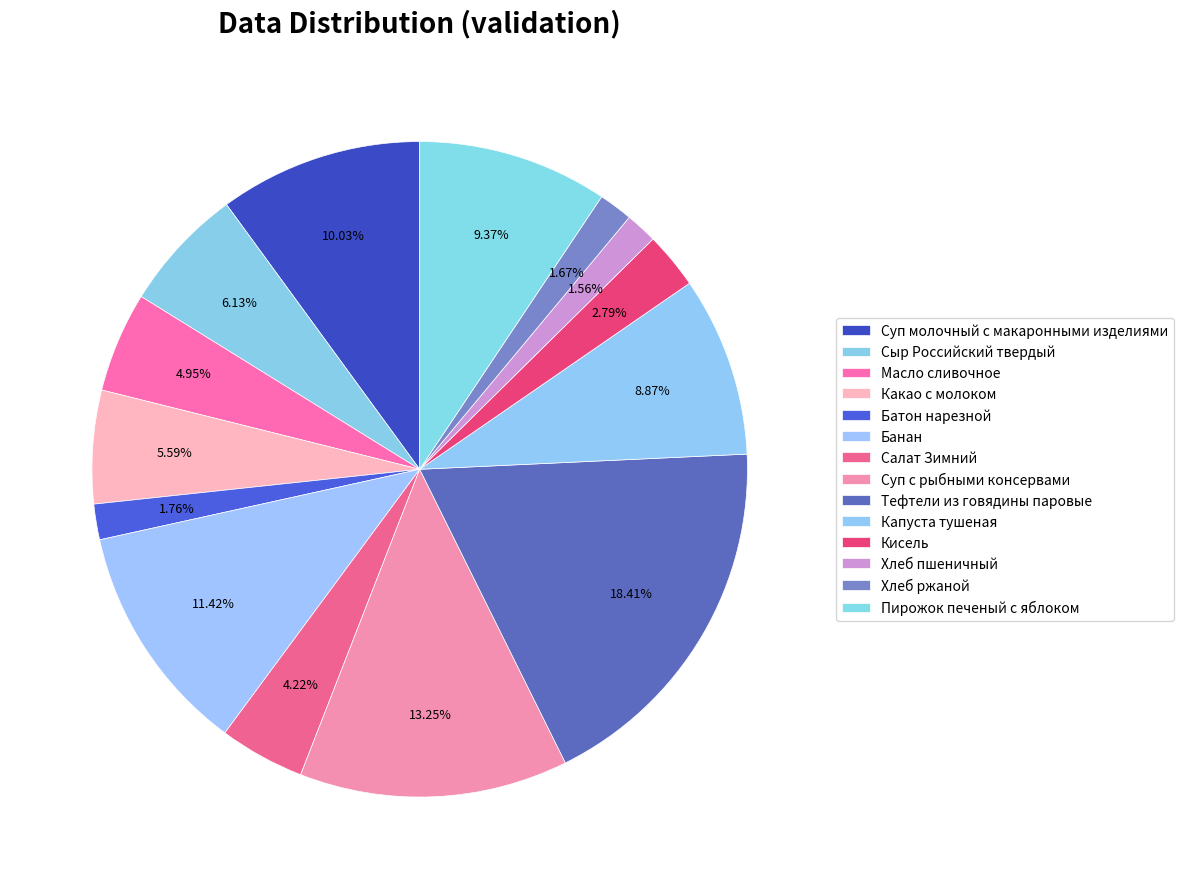

How many segments does this pie chart have?

14